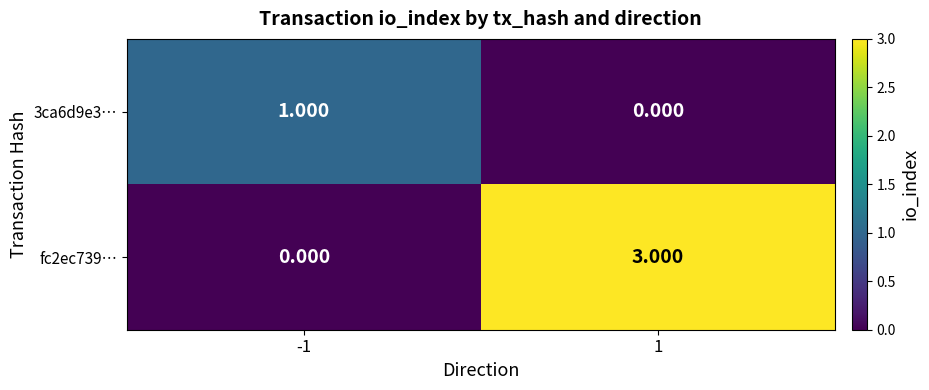

At which category is the sum across all series the highest?

1